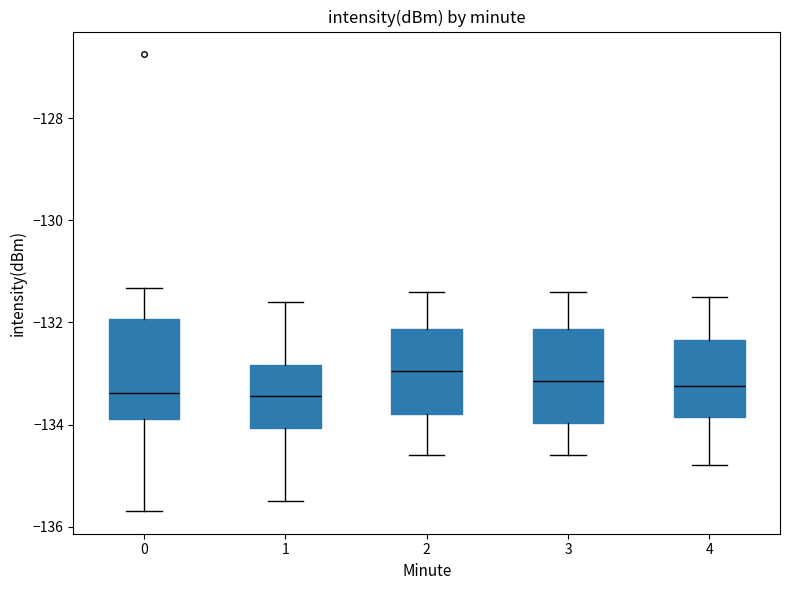

Reading left to right, transcribe this box plot: for each box, give where its median line is, the range the box spans, and where its two whiskers end, as read against the y-axis. The values are not printed on the chart, so give them approximately, as read against the axis.

0: median -133.4, box -133.8 to -132.0, whiskers -135.6 to -131.4
1: median -133.4, box -134.0 to -132.8, whiskers -135.4 to -131.6
2: median -133.0, box -133.8 to -132.2, whiskers -134.6 to -131.4
3: median -133.2, box -134.0 to -132.2, whiskers -134.6 to -131.4
4: median -133.2, box -133.8 to -132.4, whiskers -134.8 to -131.4